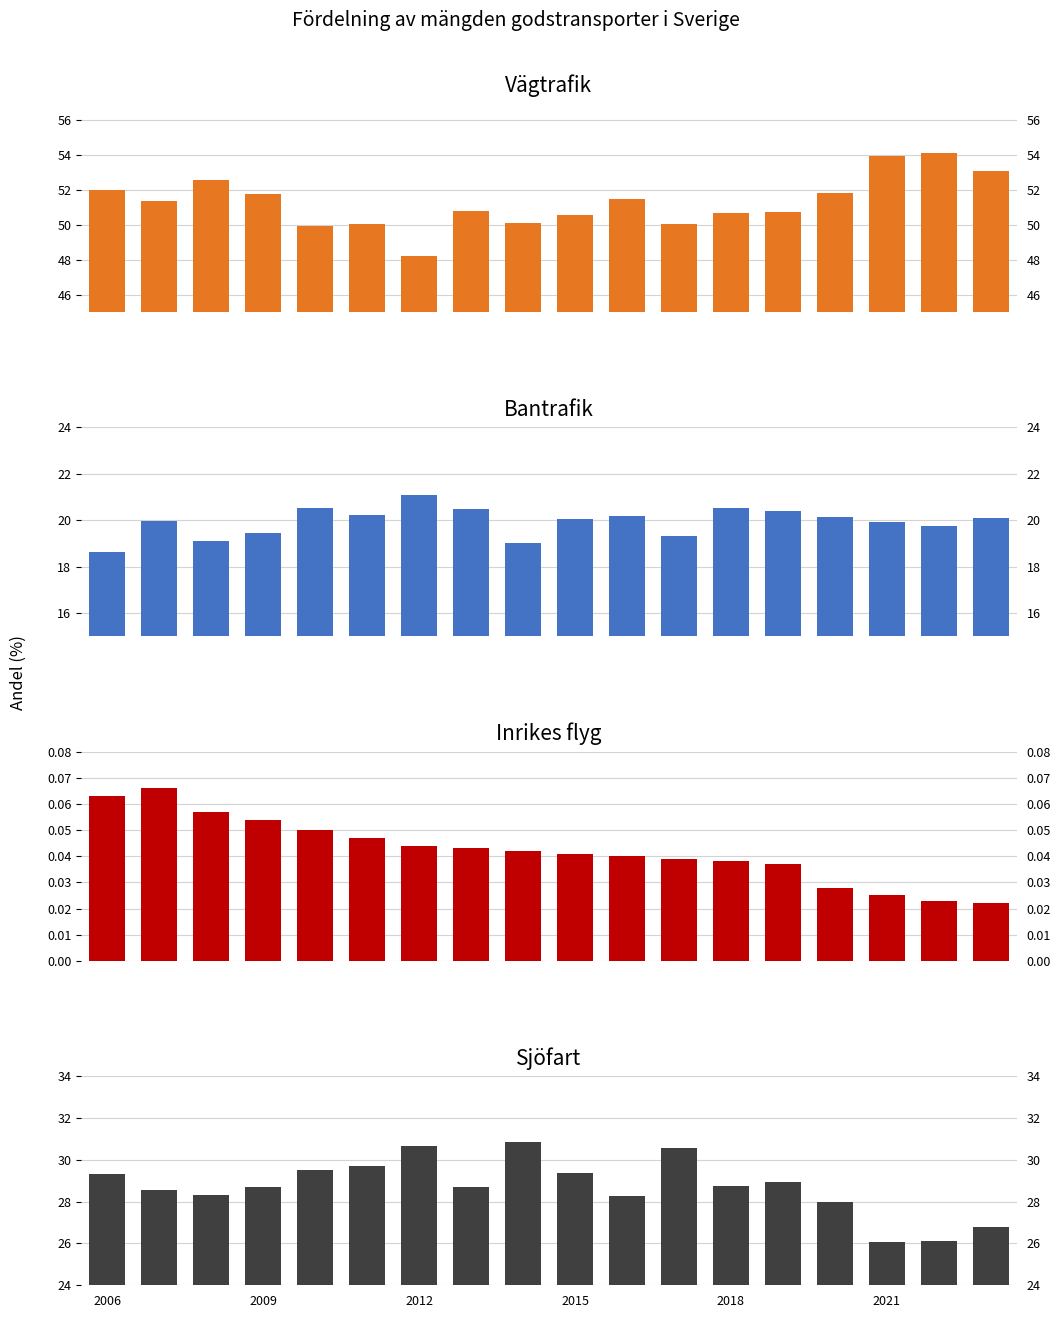

Which series has the largest total across all categories?

Vägtrafik